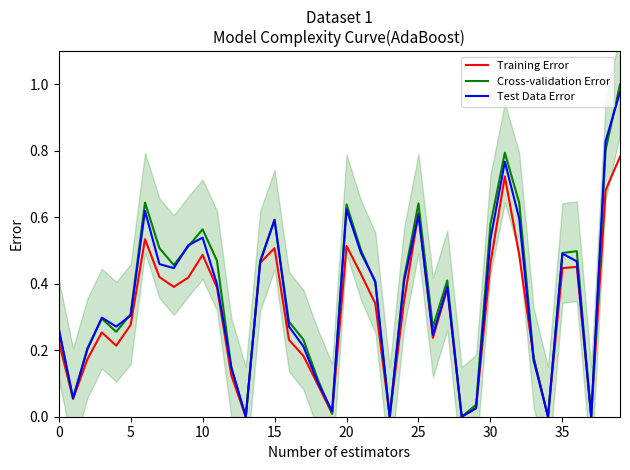

Rank the series by their maximum value, from lowest to highest.

Training Error, Test Data Error, Cross-validation Error